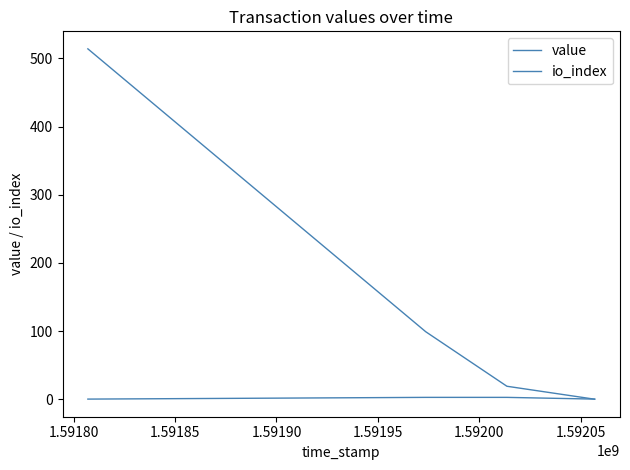

How many distinct data groups are displayed?

2